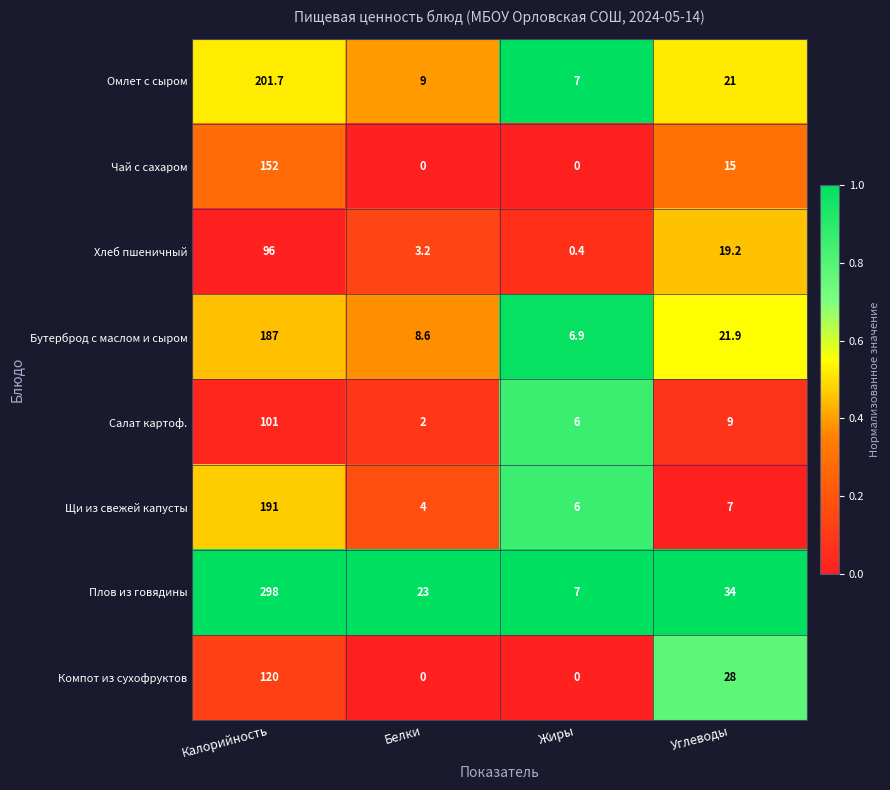

At which label does Бутерброд с маслом и сыром reach its minimum?

Жиры